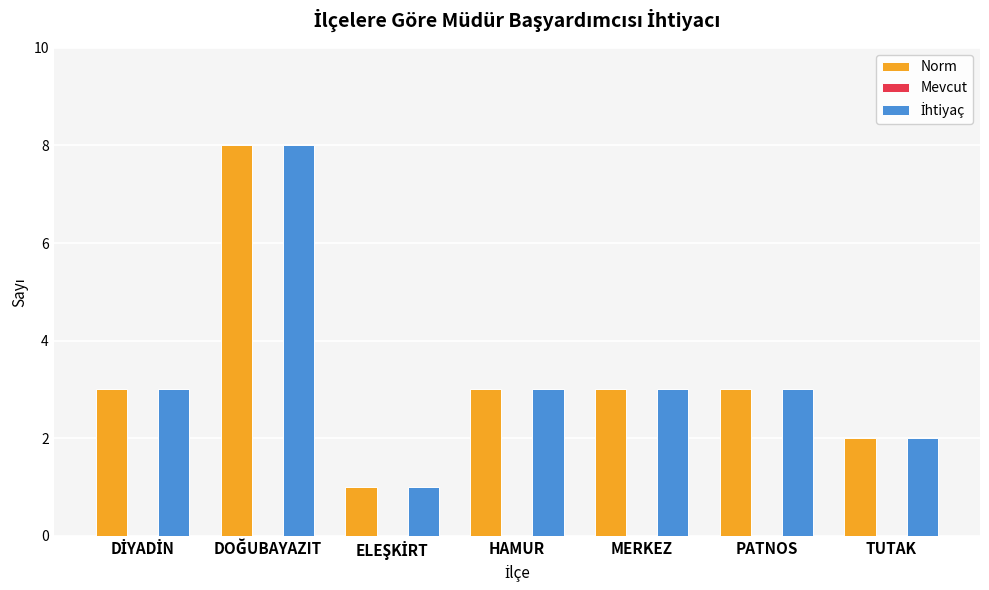

What is the maximum value shown in the chart?

8